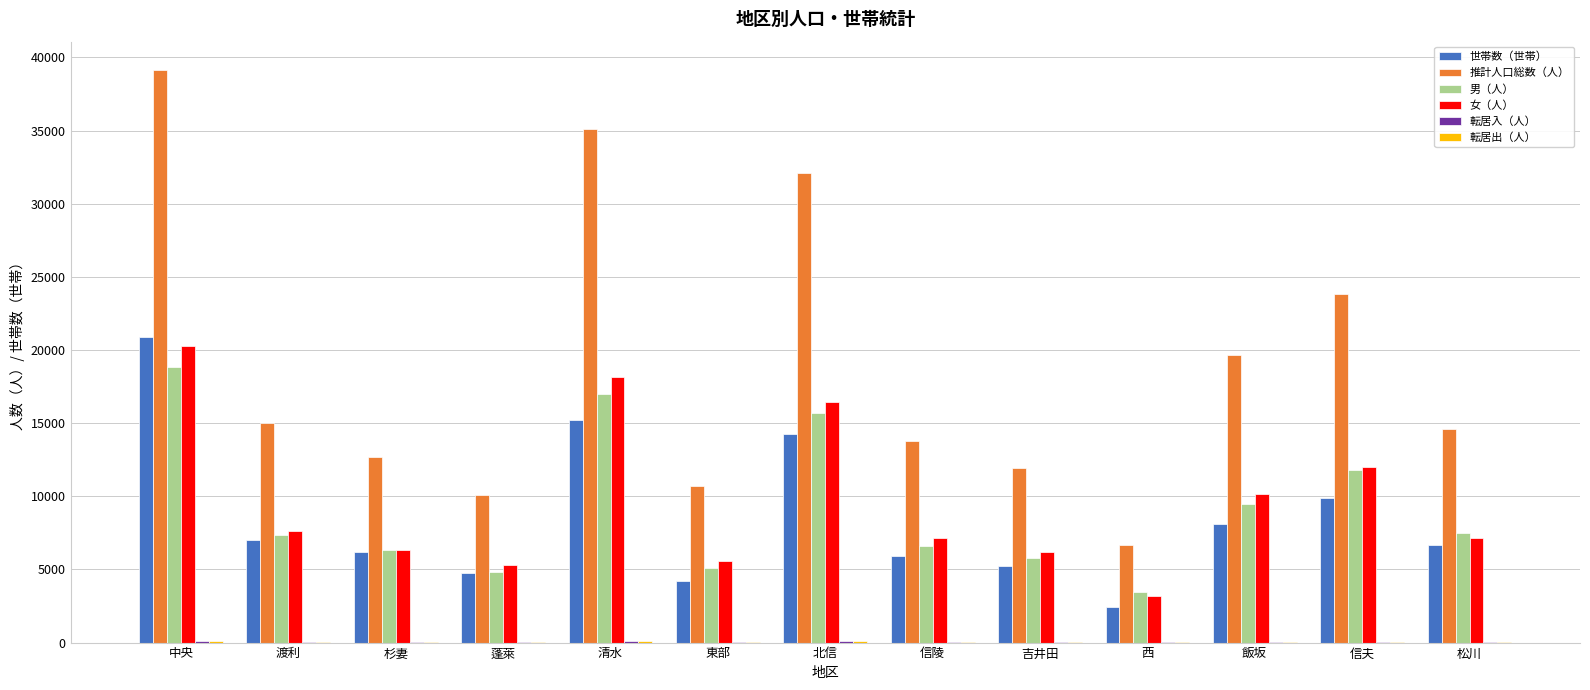

The 男（人） series shows 1323 at 東部. True or false?

False